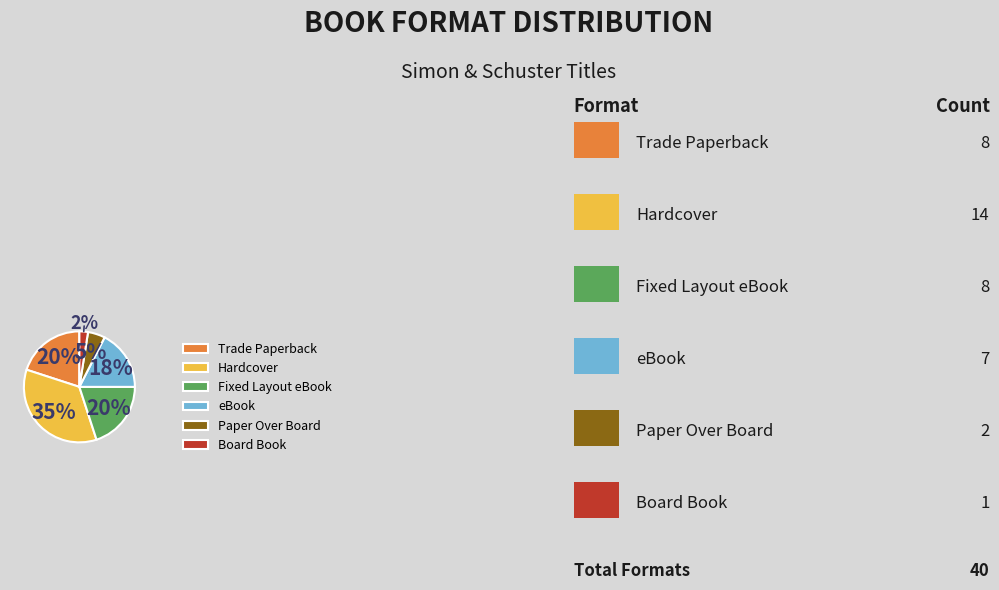

Combined, do Hardcover and Paper Over Board account for over 50%?

No